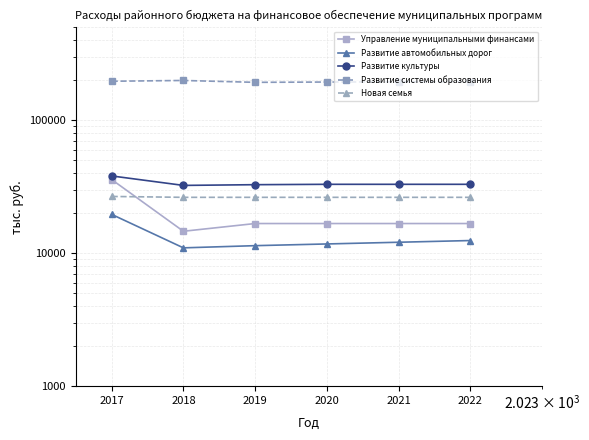

Between 2021 and 2019, which is larger?

2021